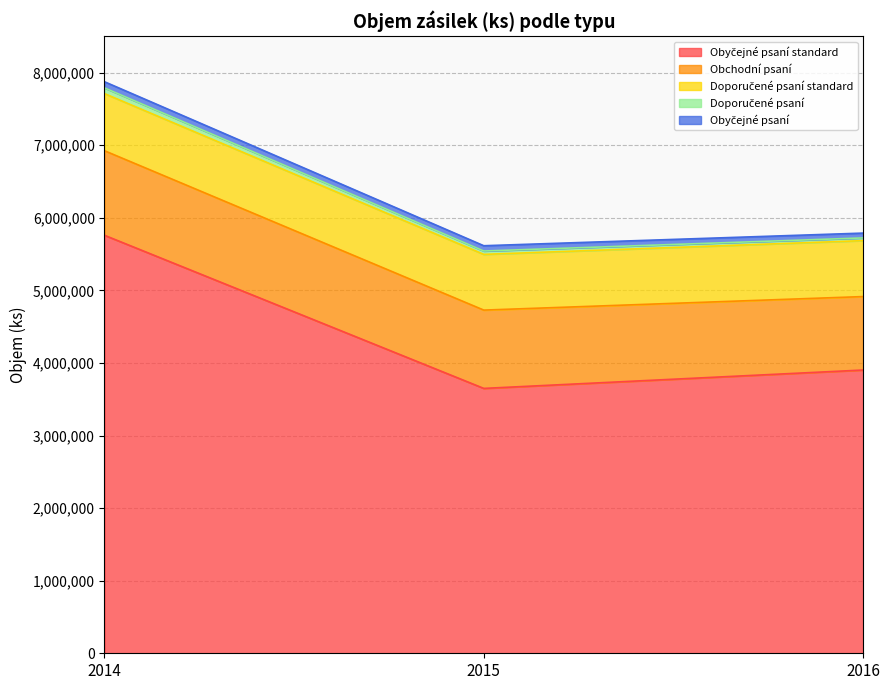

How many values in the Obchodní psaní series exceed 1079000?

1